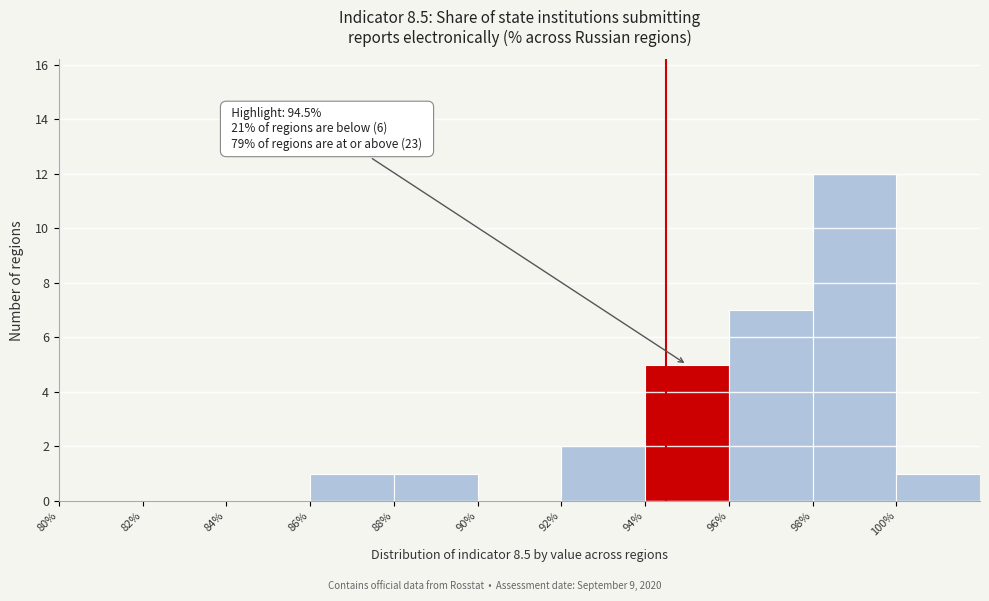

Which range on the x-axis has the tallest bar?

98 to 100